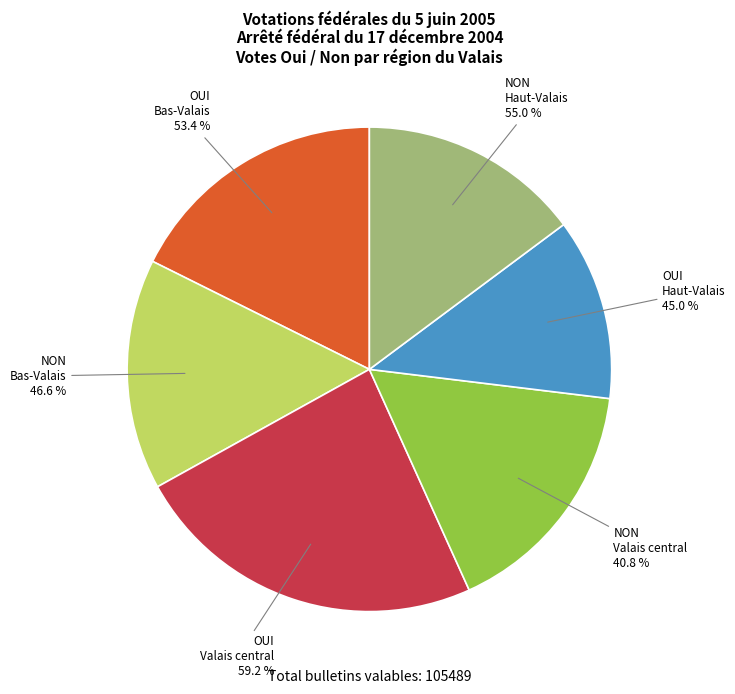

Count the number of slices in the pie.

6